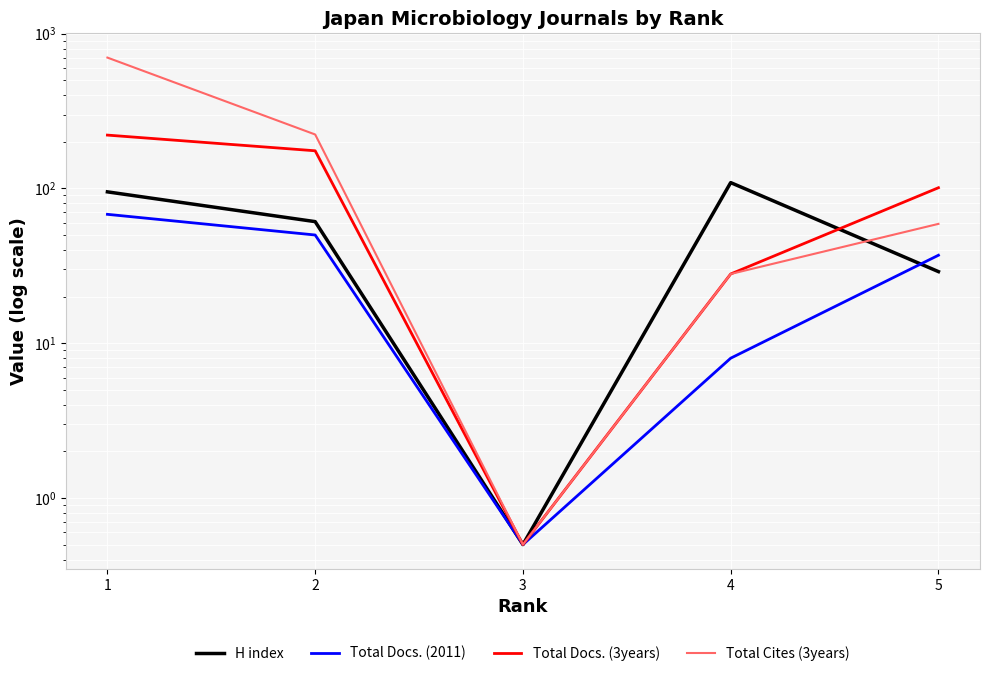

At which category does Total Docs. (3years) reach its first local valley?

3